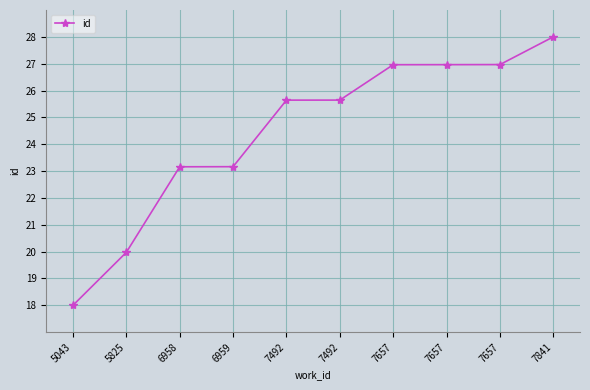

What is the value of the 7th point from the left?

27.0